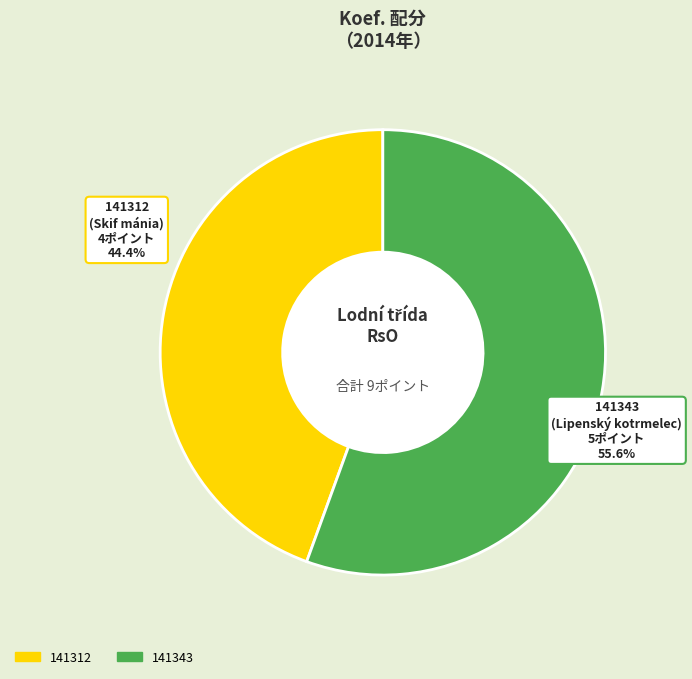

What percentage do 141312 and 141343 together represent?

100.0%